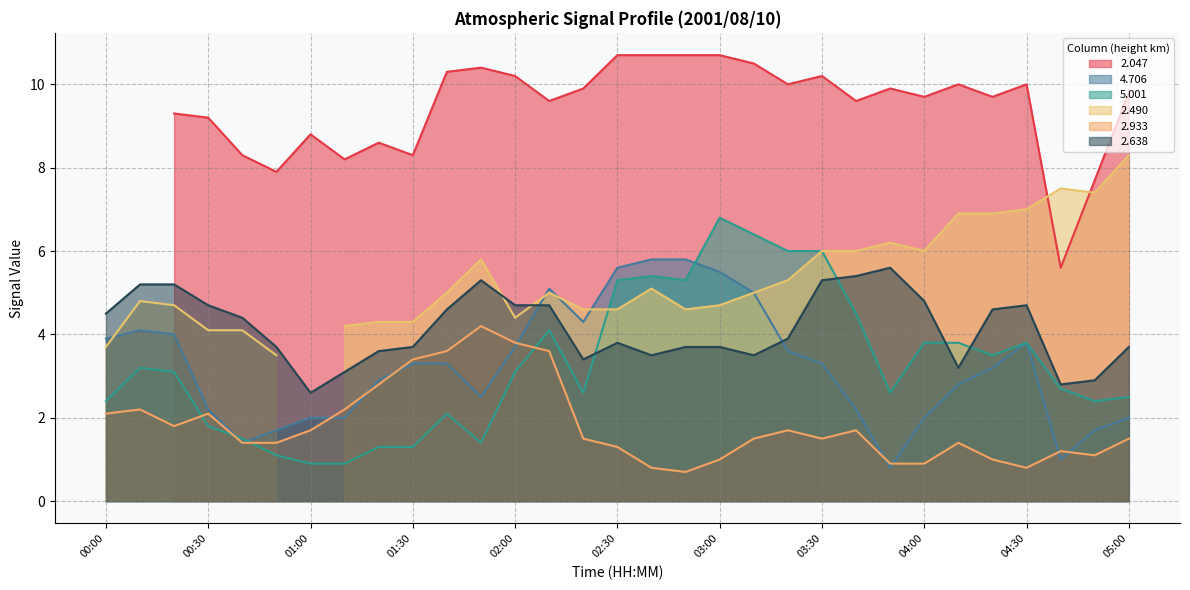

What is the maximum value for 5.001?

6.8